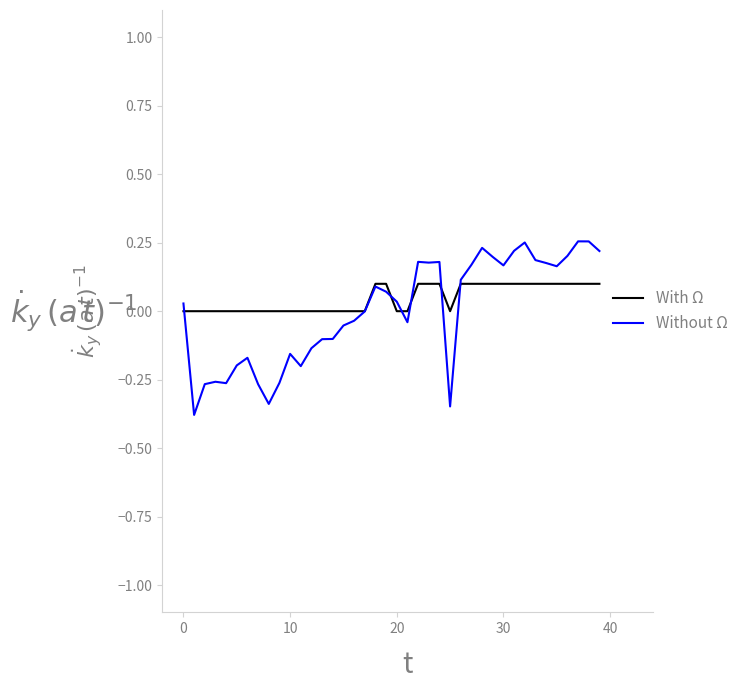

What are all the series names shown in the legend?

With Ω, Without Ω